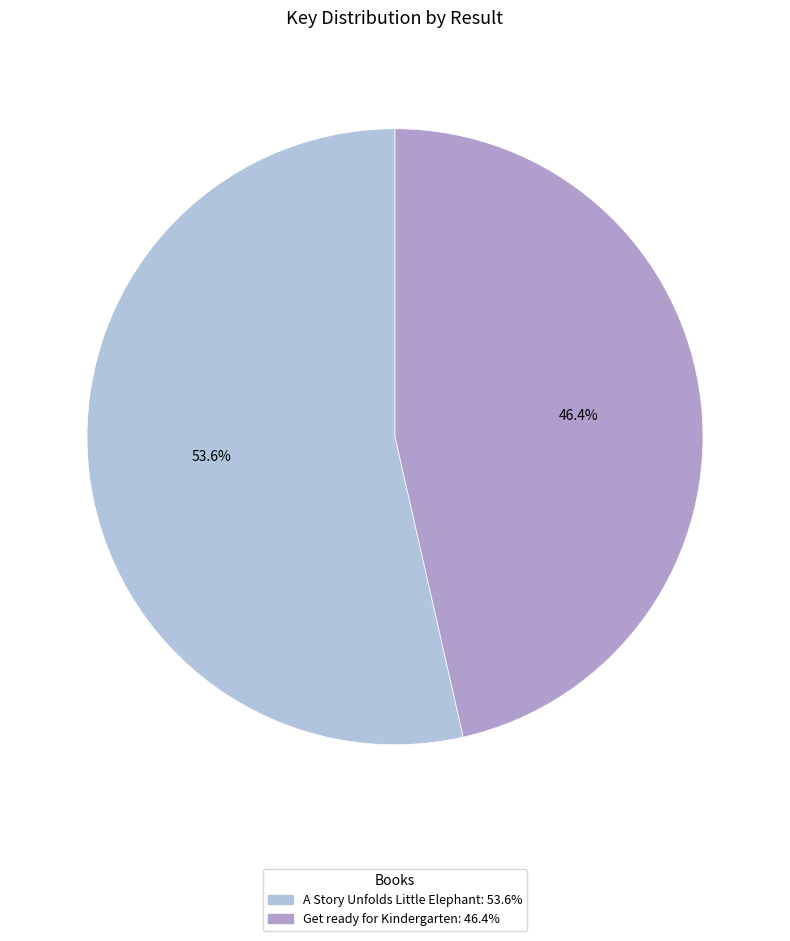

Do A Story Unfolds Little Elephant and Get ready for Kindergarten together represent more than half of the pie?

Yes